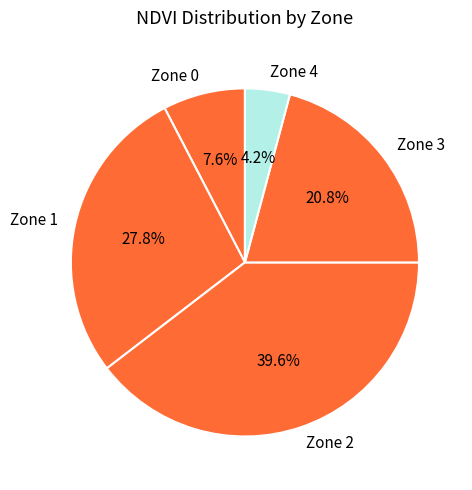

How many slices are in this pie chart?

5